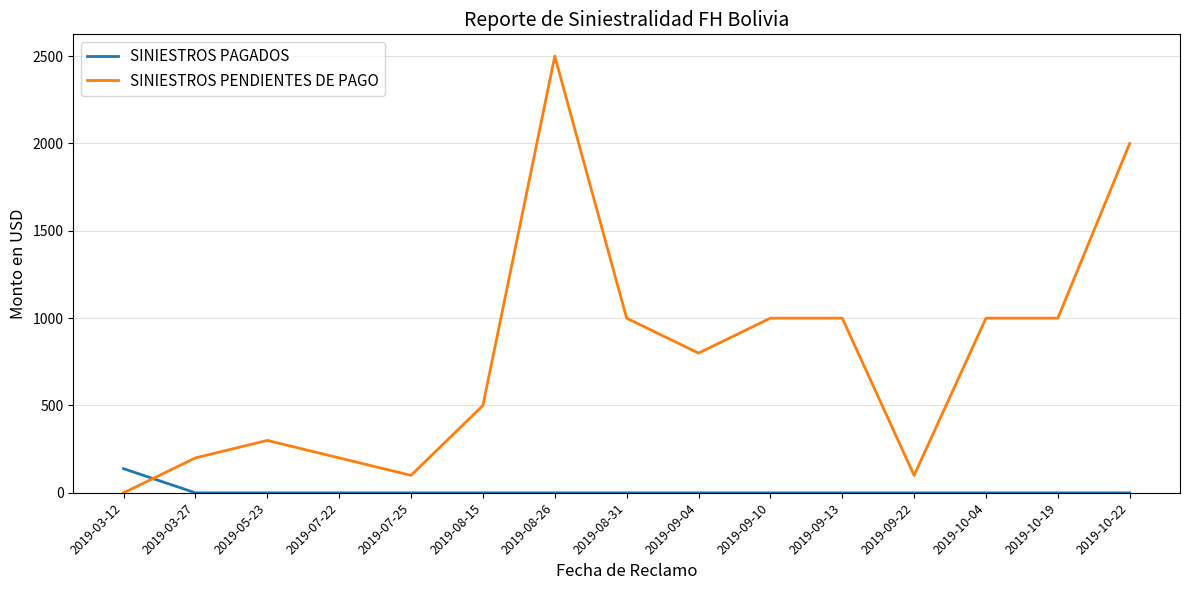

Does the chart have visible grid lines?

Yes